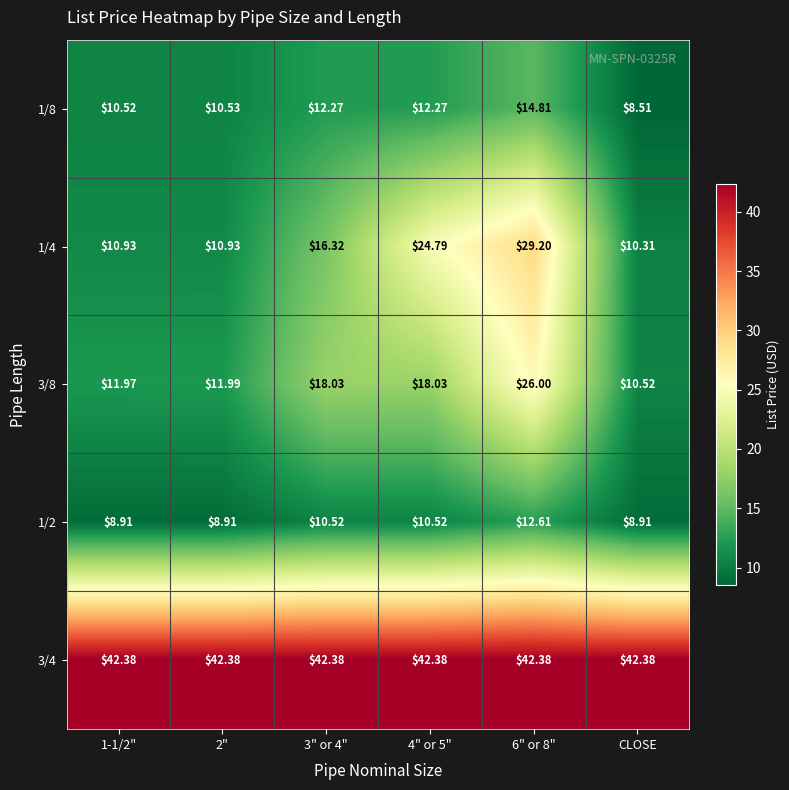

At which category does the chart reach its minimum across all series?

CLOSE